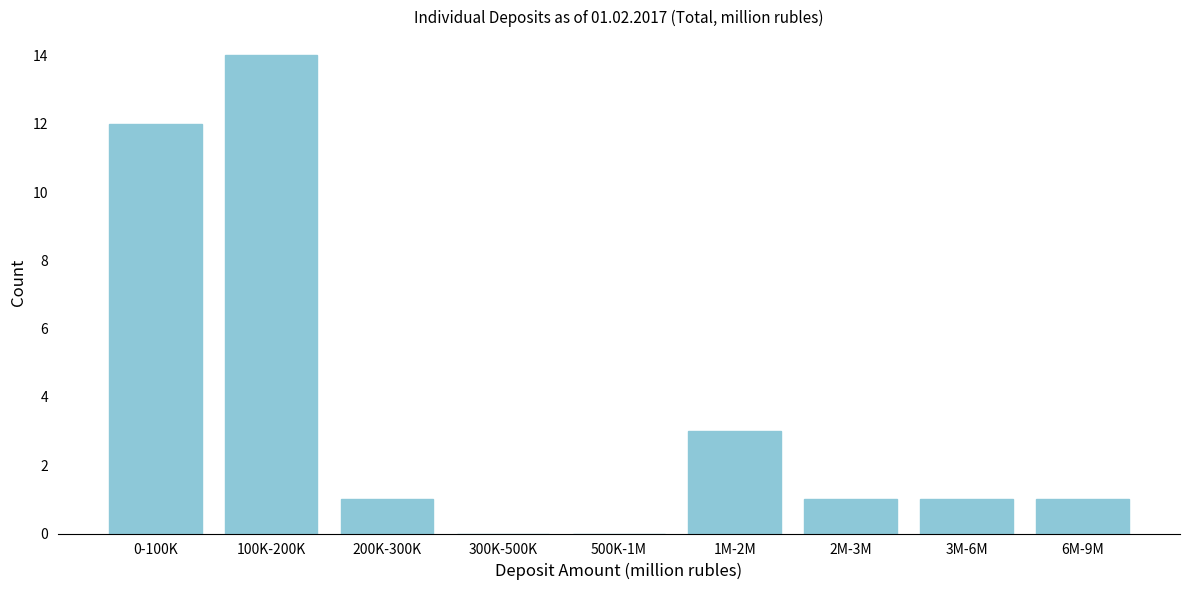

Reading left to right, what are all the values shown in this chart?

0-100K=12	100K-200K=14	200K-300K=1	300K-500K=0	500K-1M=0	1M-2M=3	2M-3M=1	3M-6M=1	6M-9M=1